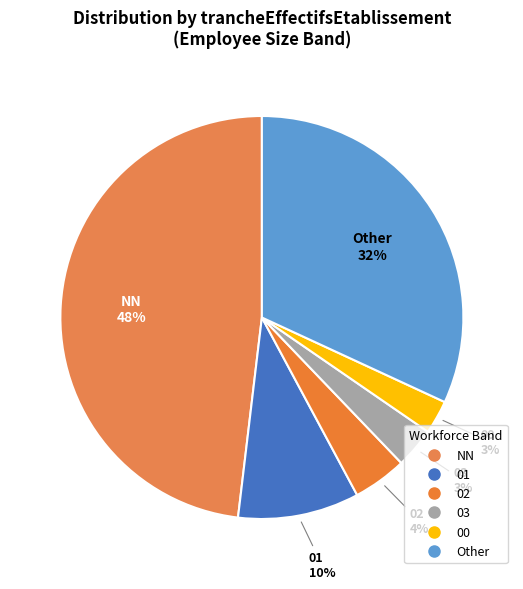

To the nearest percent, what is the difference between the 00 and 01 slice percentages?

7%